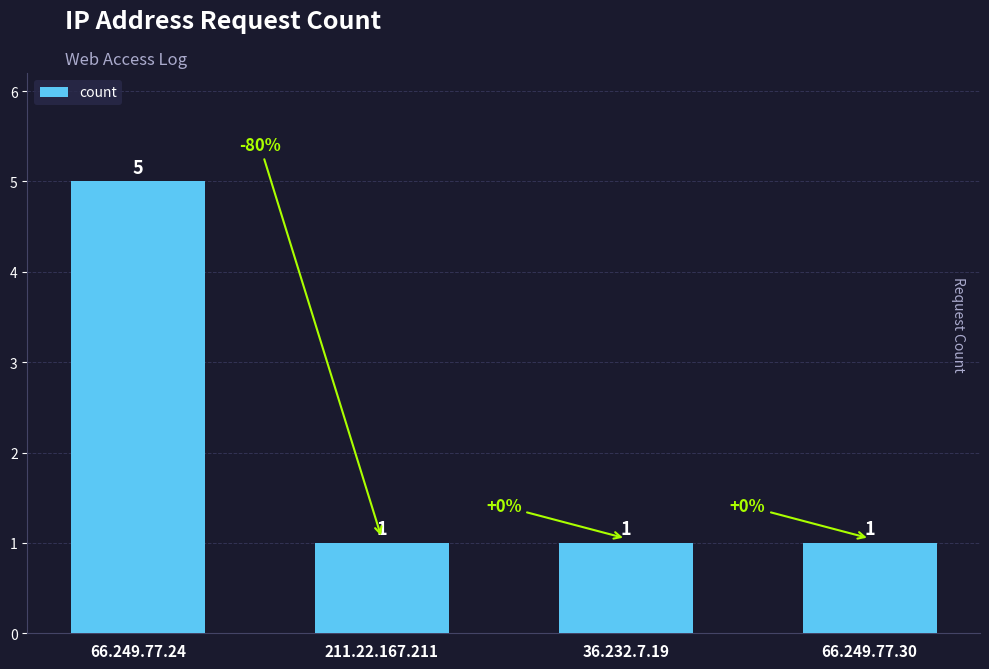

Approximately how many times larger is the value at 66.249.77.24 compared to 211.22.167.211?

5.0